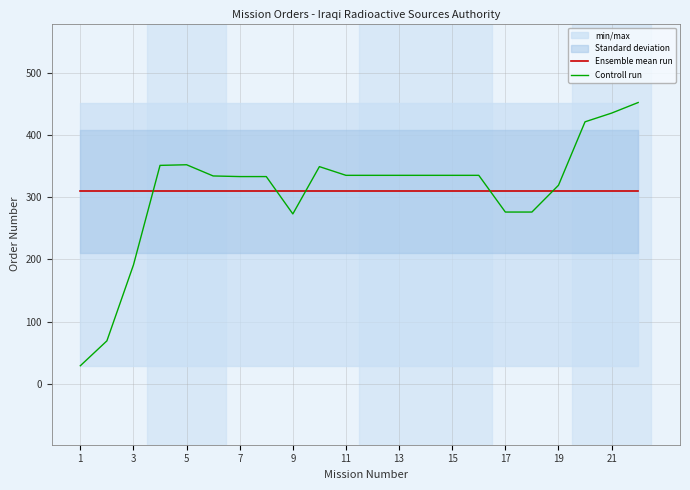

Where is Ensemble mean run nearest to the value 309?

1